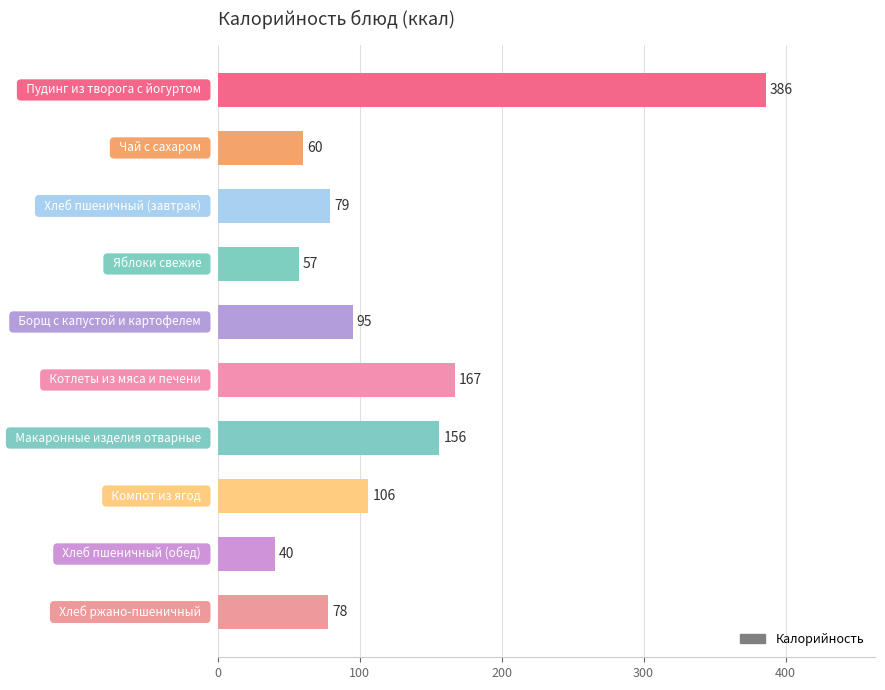

Reading top to bottom, extract all data points from this chart.

386	60	79	57	95	167	156	106	40	78